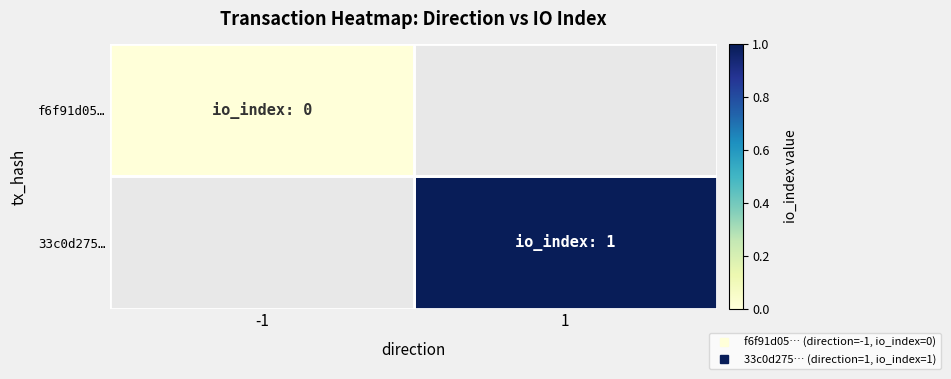

Which series has the largest range (max minus min)?

f6f91d05…